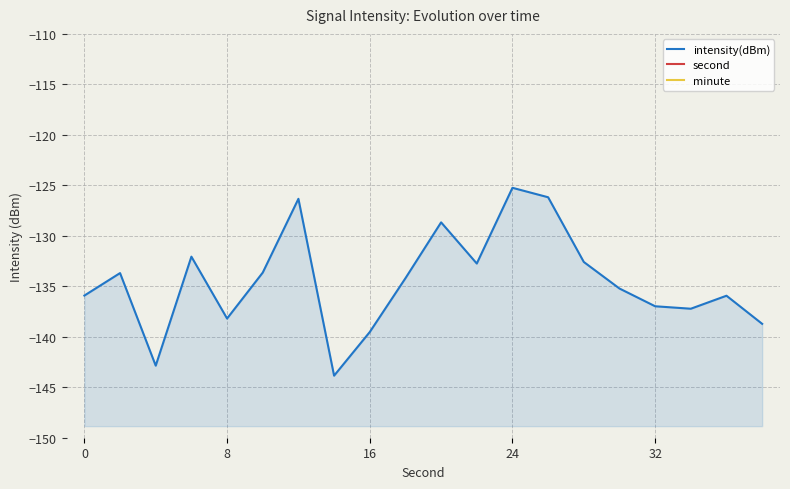

Does the chart have visible grid lines?

Yes